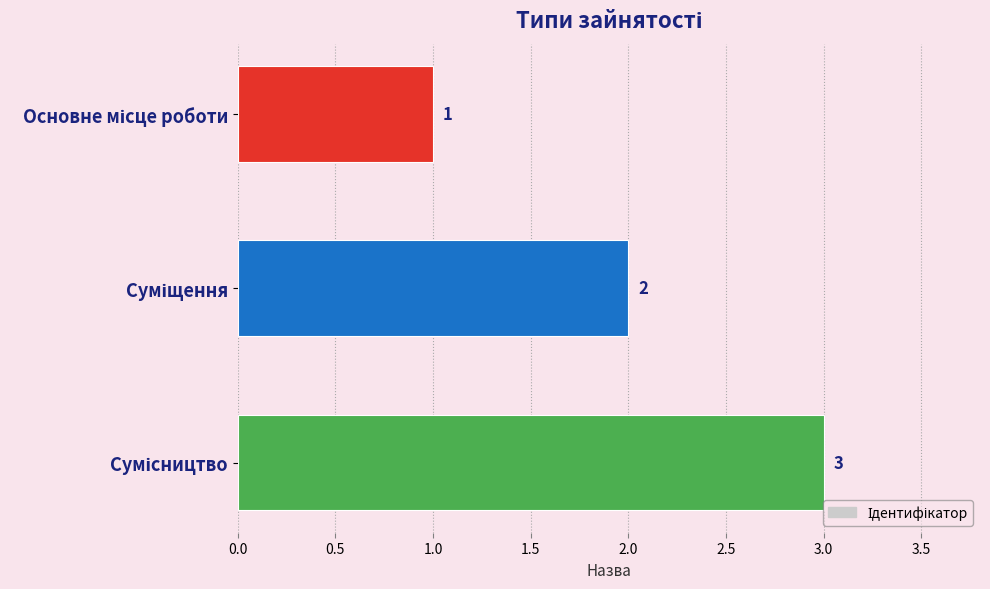

What is the maximum value shown in the chart?

3